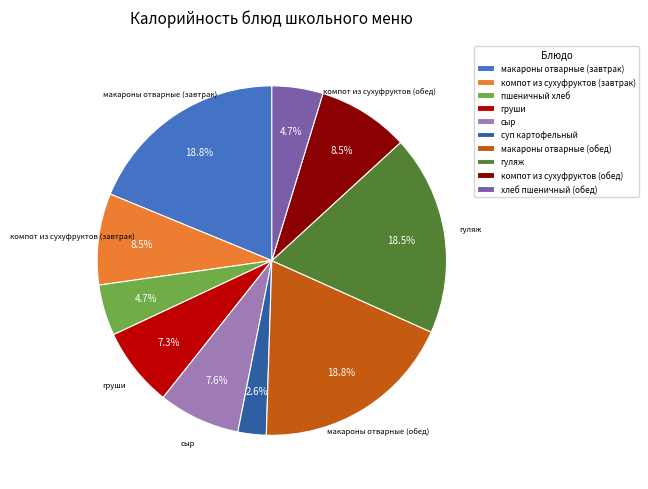

Which slice is the smallest?

суп картофельный